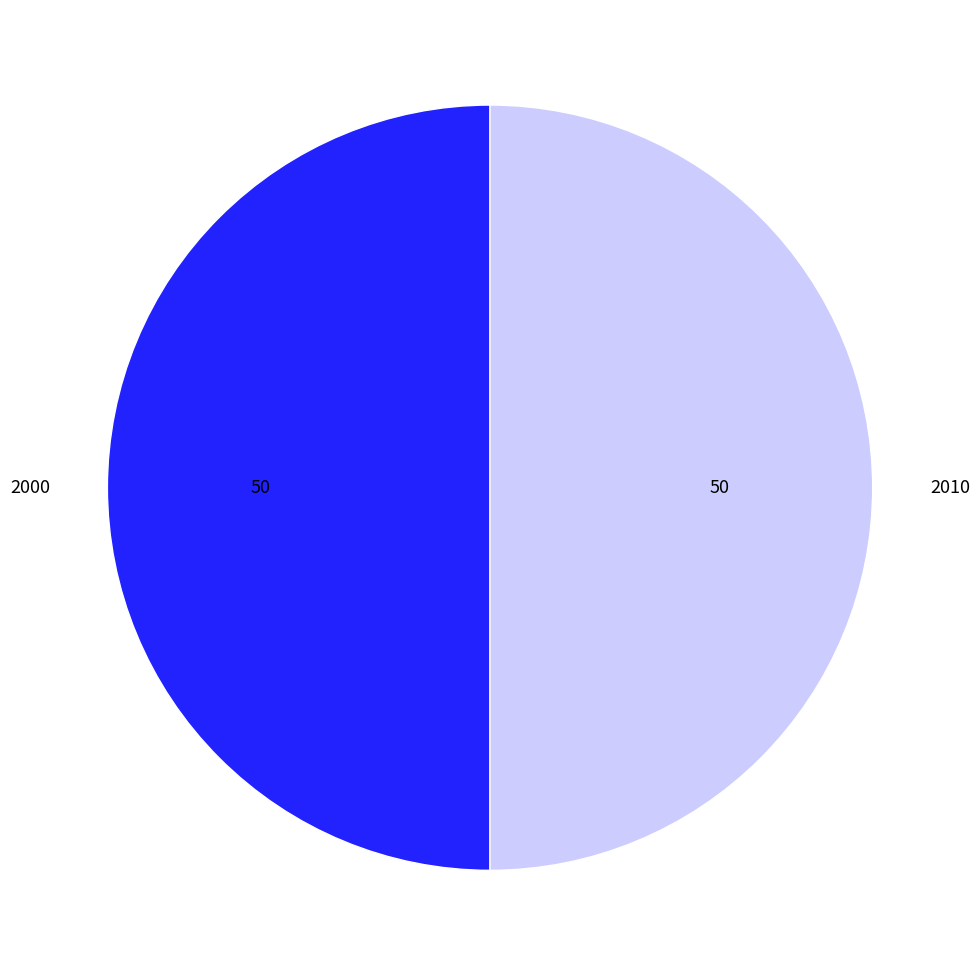

True or false: 2000 accounts for 64% of the total.

False